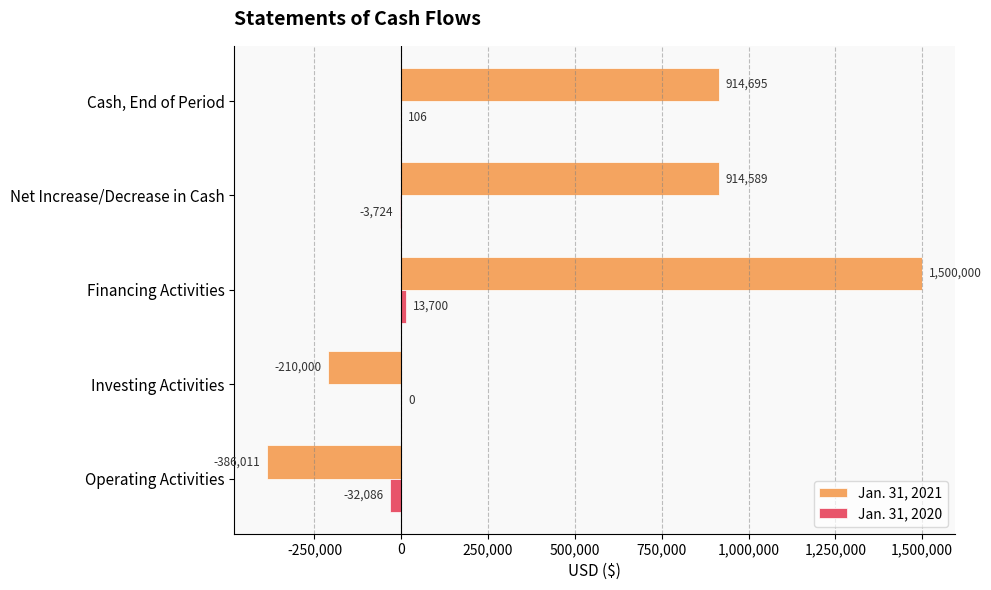

What are all the series names shown in the legend?

Jan. 31, 2021, Jan. 31, 2020